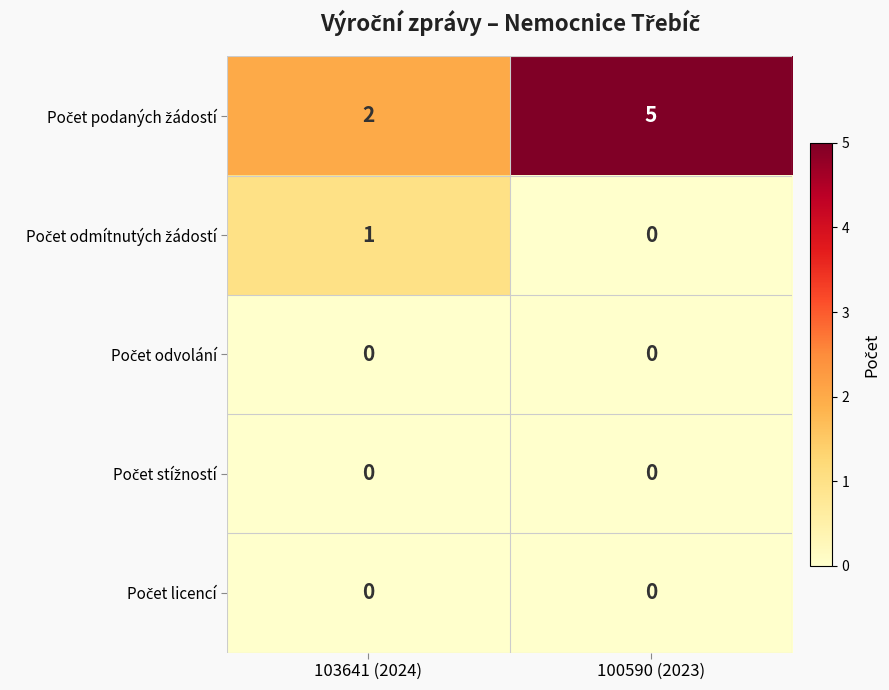

How many categories are shown in the chart?

2